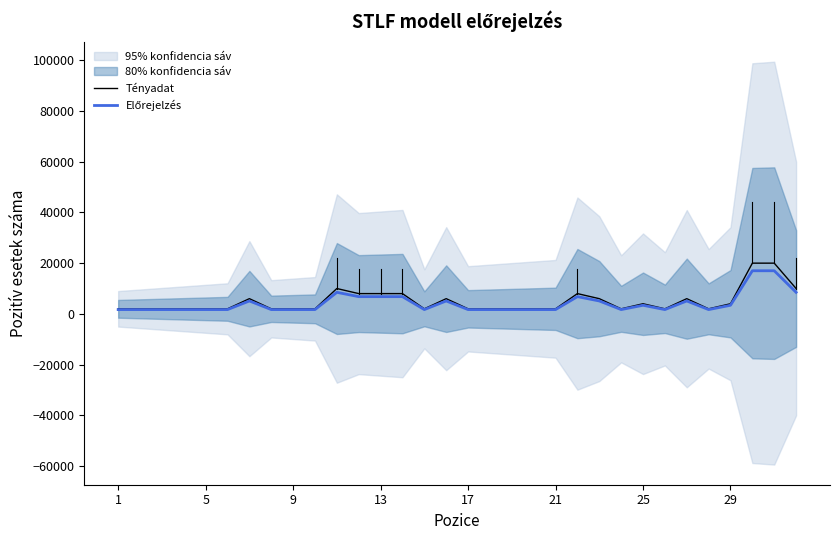

What is the difference between the highest and lowest values at 29?

300